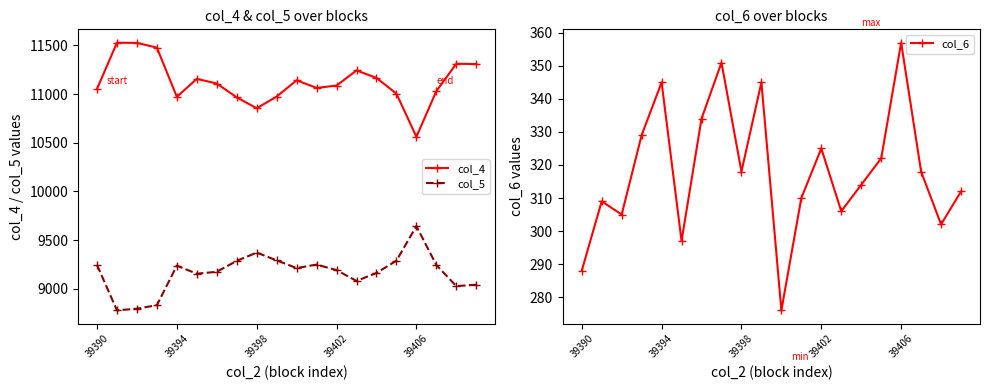

What is the minimum value for col_4?

10561